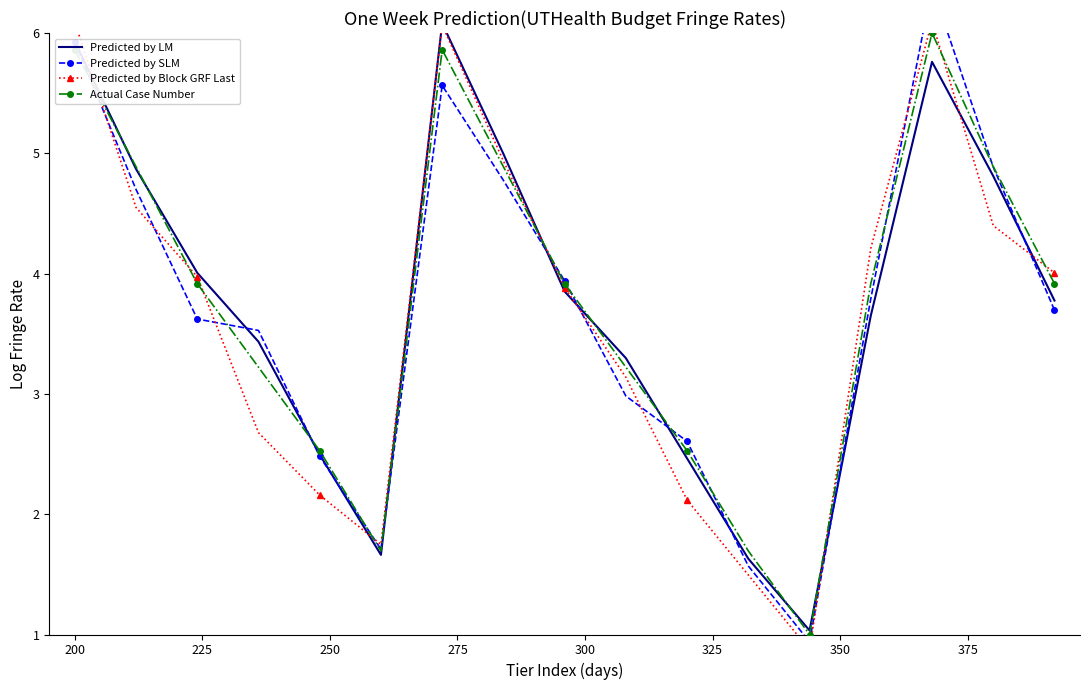

After their last crossing, which series has the higher values: Predicted by Block GRF Last or Predicted by SLM?

Predicted by Block GRF Last